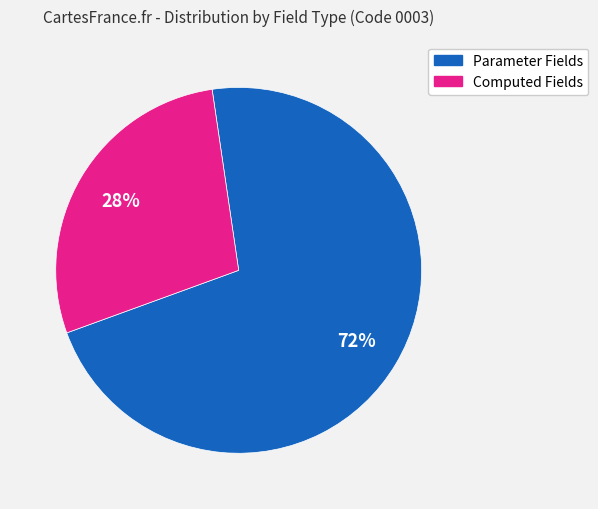

Does any single category account for the majority?

Yes